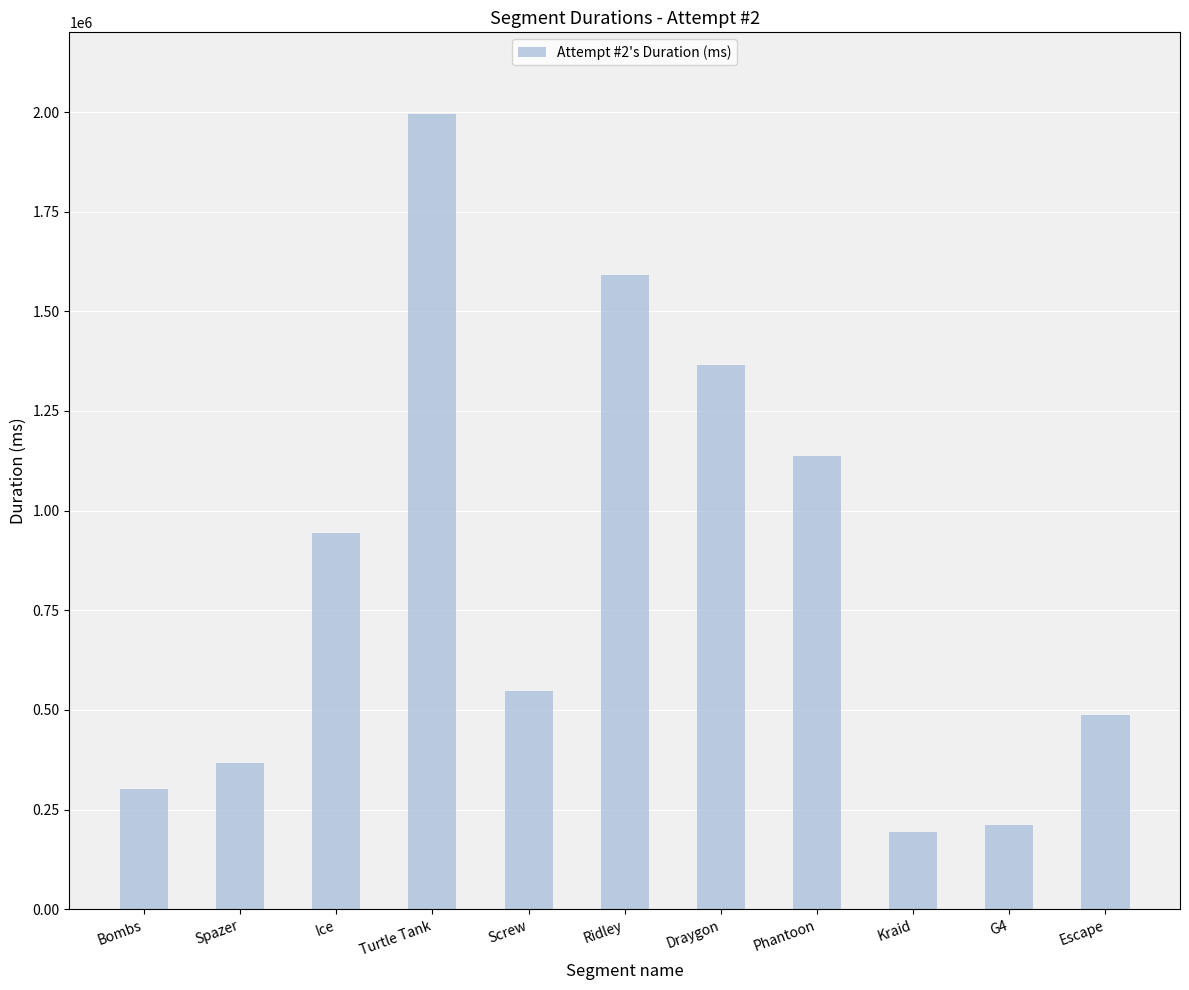

How many categories are shown in the chart?

11